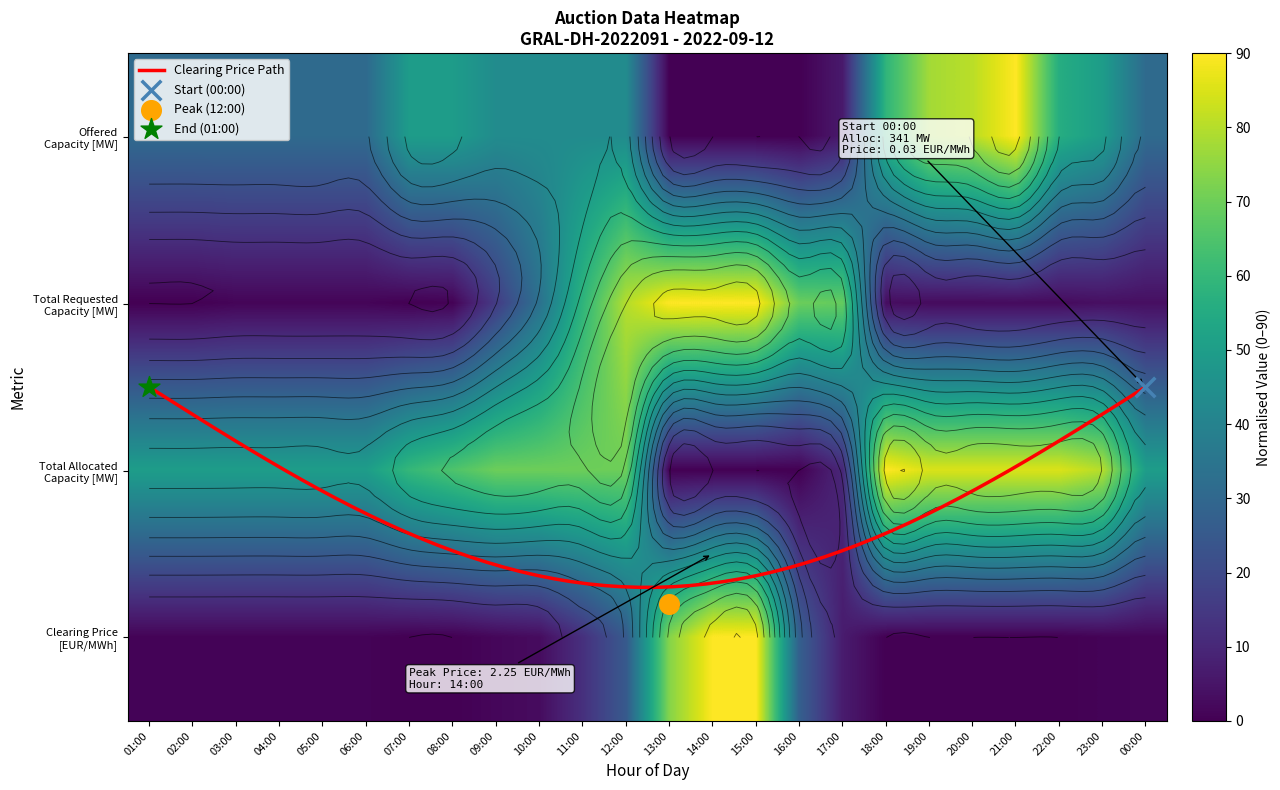

What is the total value across all series at 13:00?

163.6